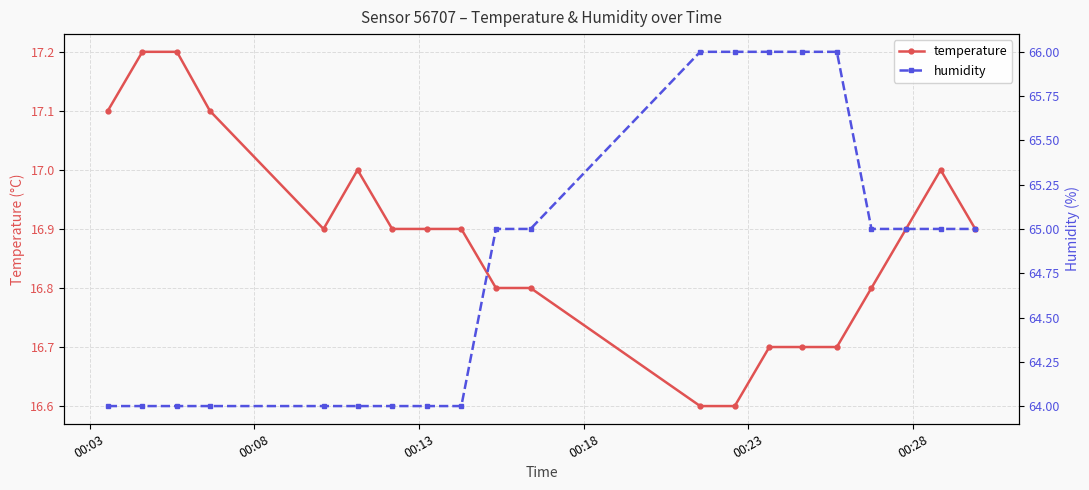

Reading left to right, what are all the values shown in this chart?

temperature: 17.1	17.2	17.2	17.1	16.9	17.0	16.9	16.9	16.9	16.8	16.8	16.6	16.6	16.7	16.7	16.7	16.8	16.9	17.0	16.9
humidity: 64.0	64.0	64.0	64.0	64.0	64.0	64.0	64.0	64.0	65.0	65.0	66.0	66.0	66.0	66.0	66.0	65.0	65.0	65.0	65.0